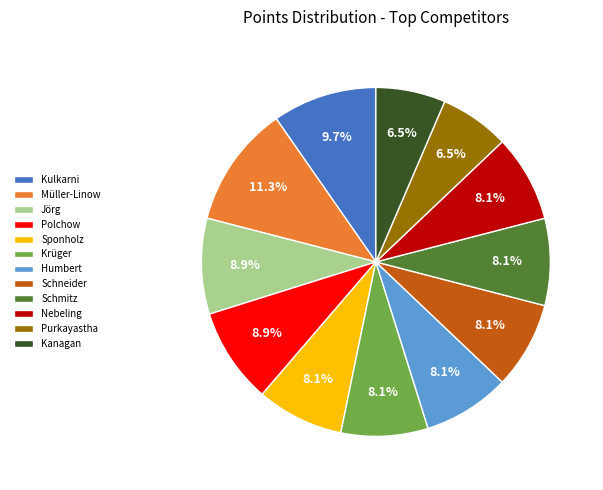

Combined, what portion of the pie is Humbert and Schmitz?

16.1%